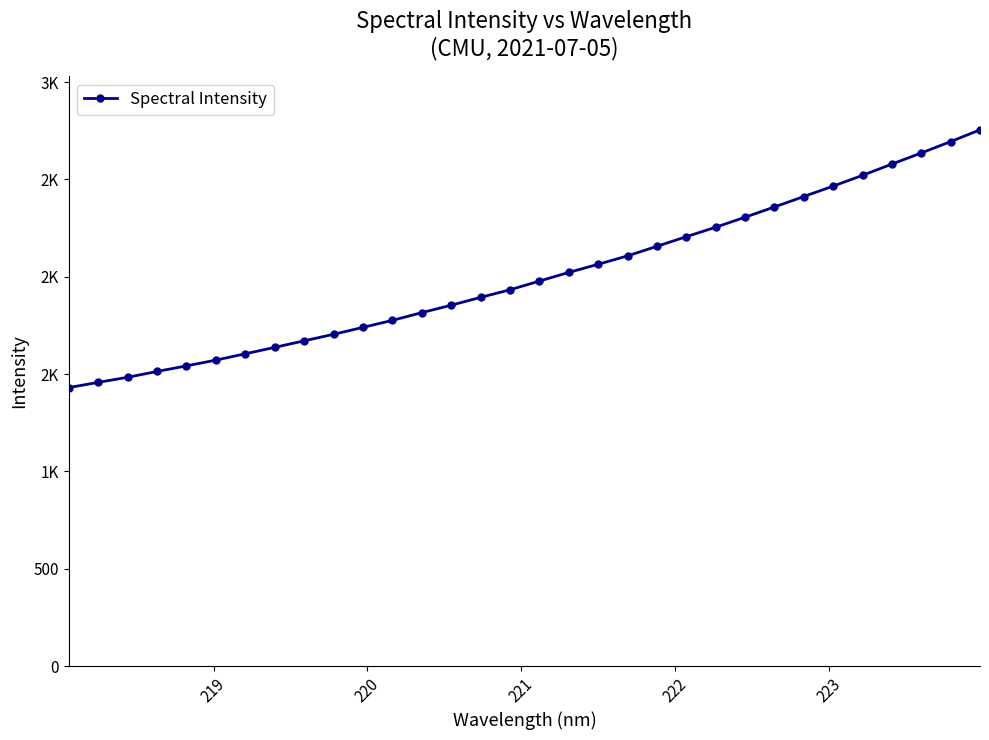

True or false: there are more than 2 points higher than both neighbors.

False